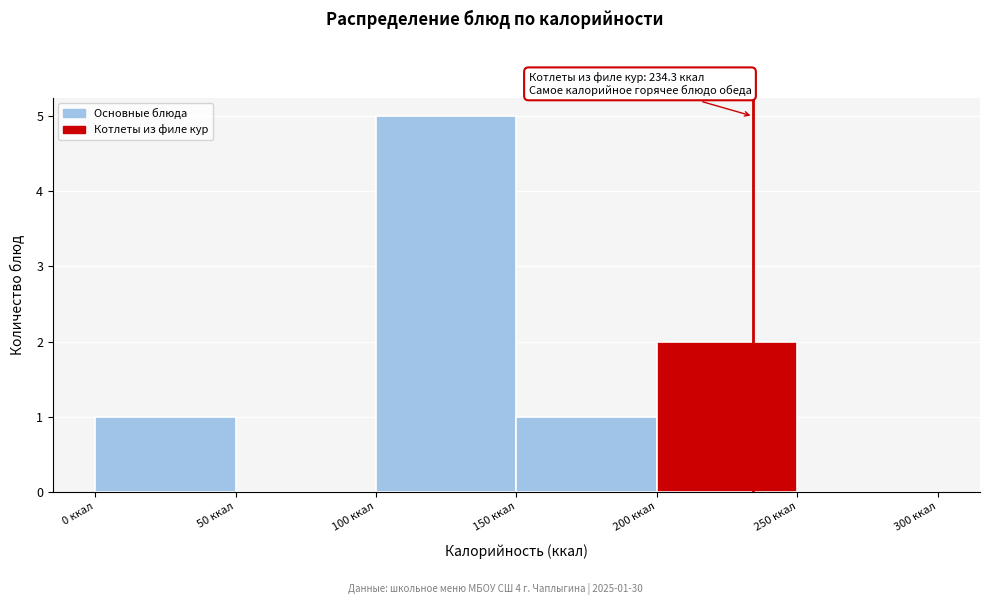

Over which range of the x-axis is the bar tallest?

100 to 150